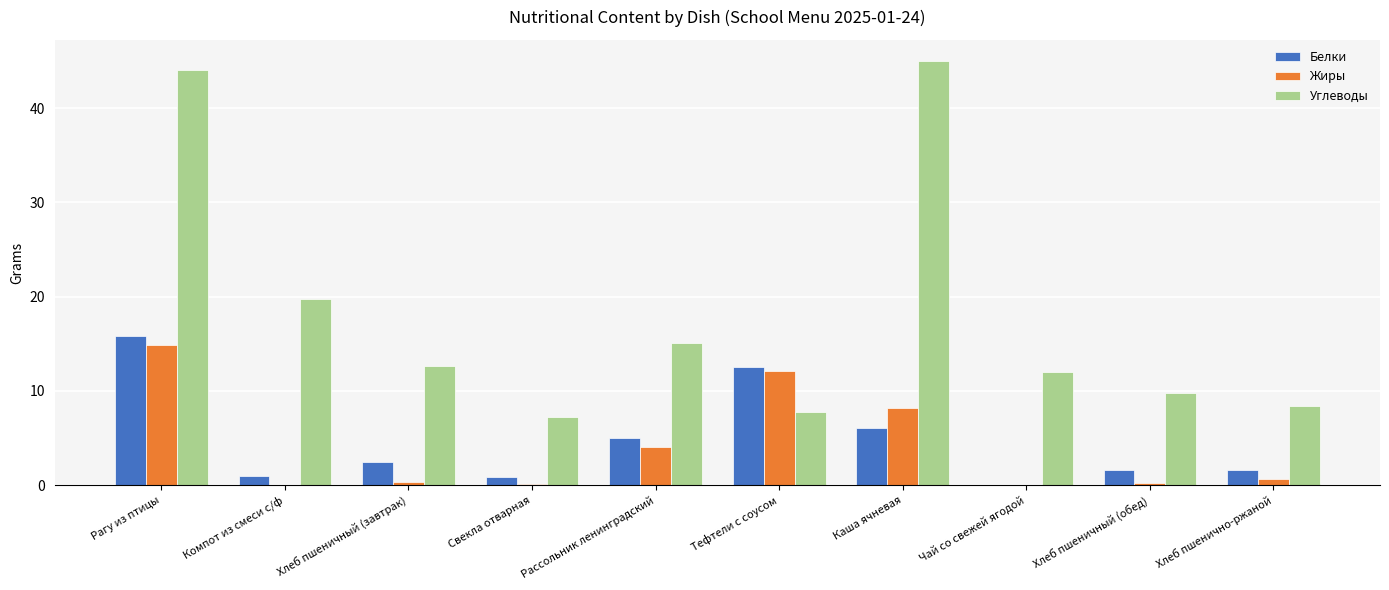

At which category is the sum across all series the highest?

Рагу из птицы